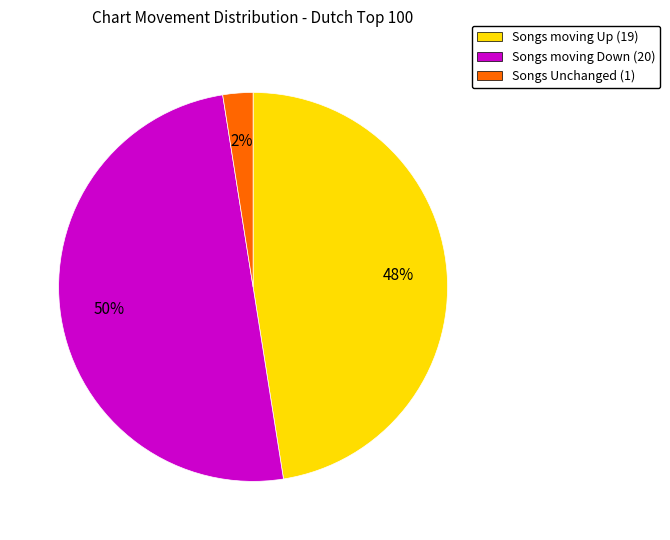

Between Songs moving Down (20) and Songs Unchanged (1), which is larger?

Songs moving Down (20)